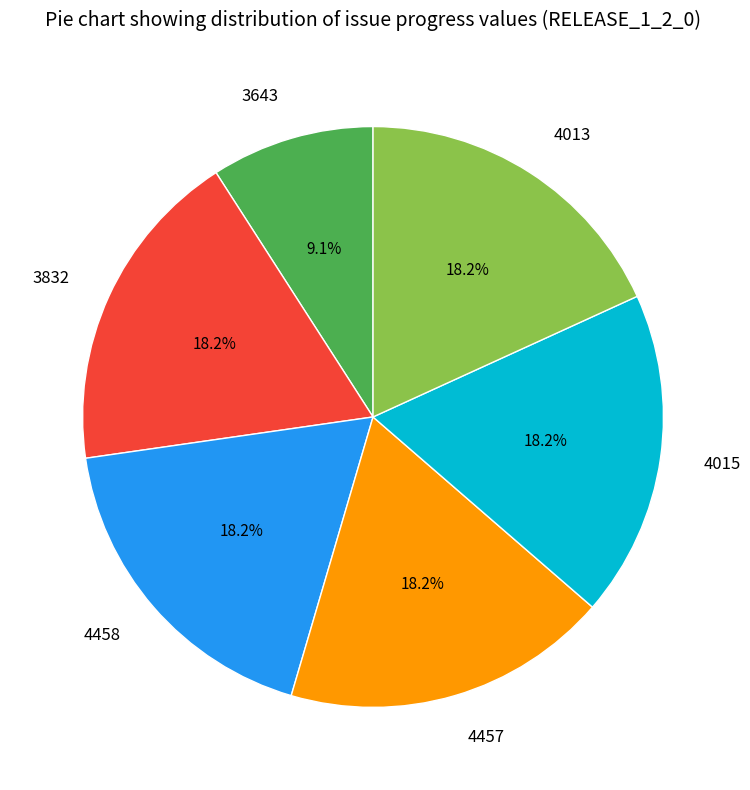

What is the total percentage of 4458 and 4013?

36.4%